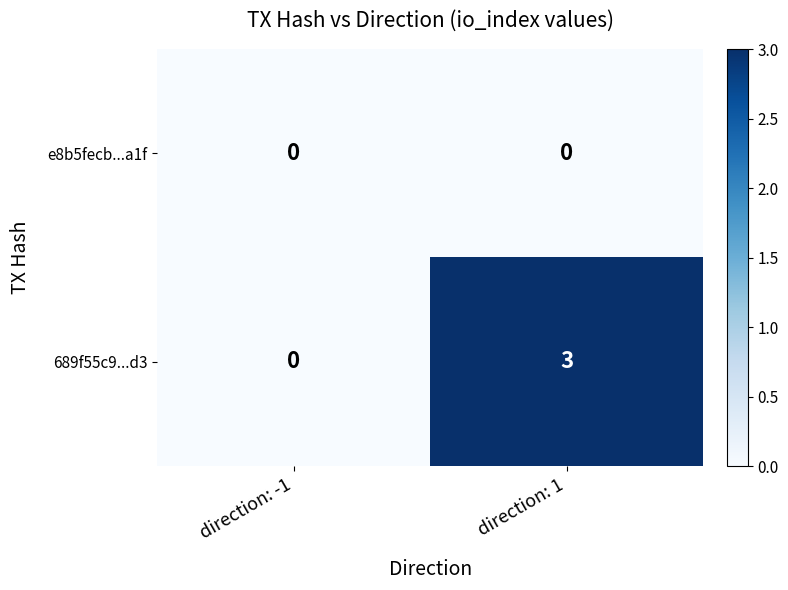

Which series changed the most between direction: -1 and direction: 1?

689f55c9...d3